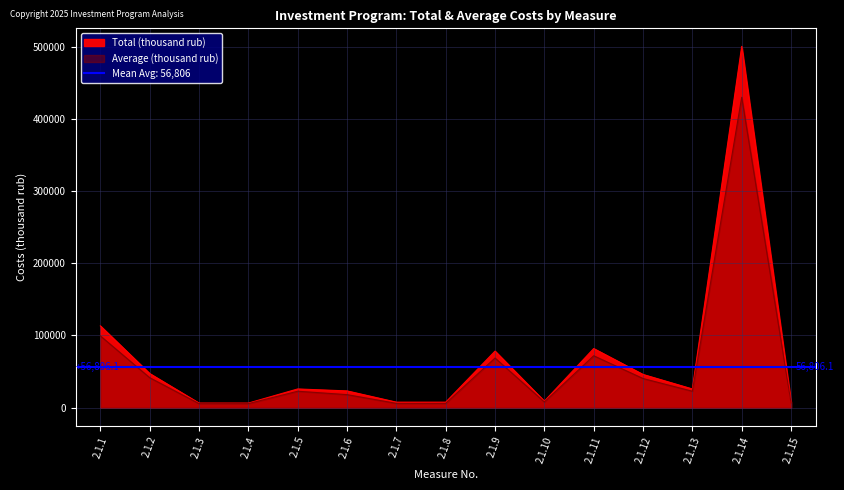

Read the Total (thousand rub) value at 2.1.12.

45881.2